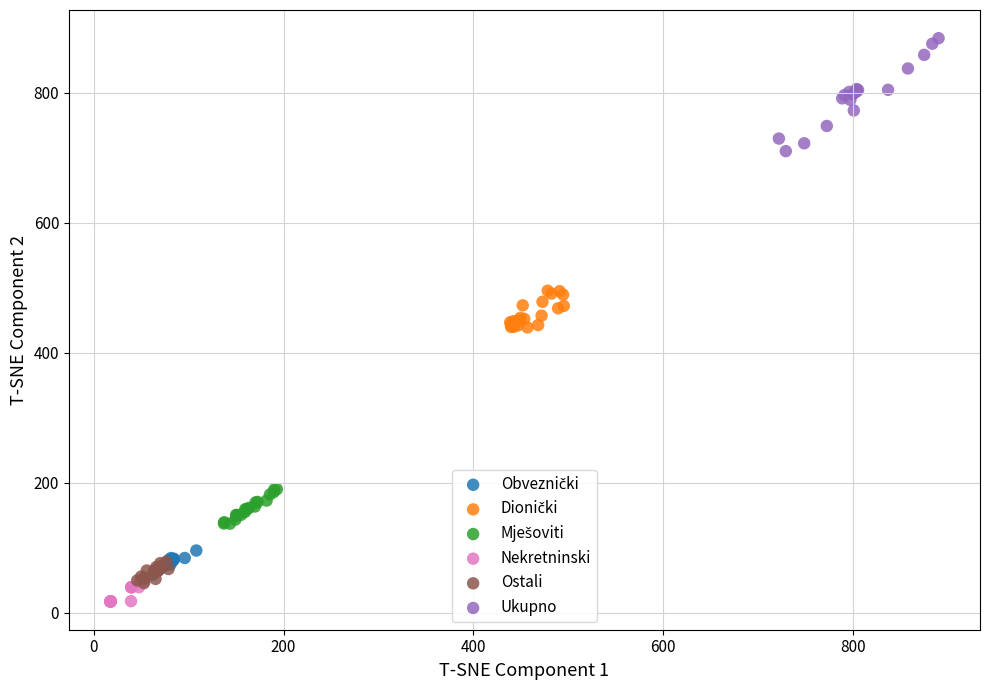

Which series contains the lowest Y value?

Nekretninski